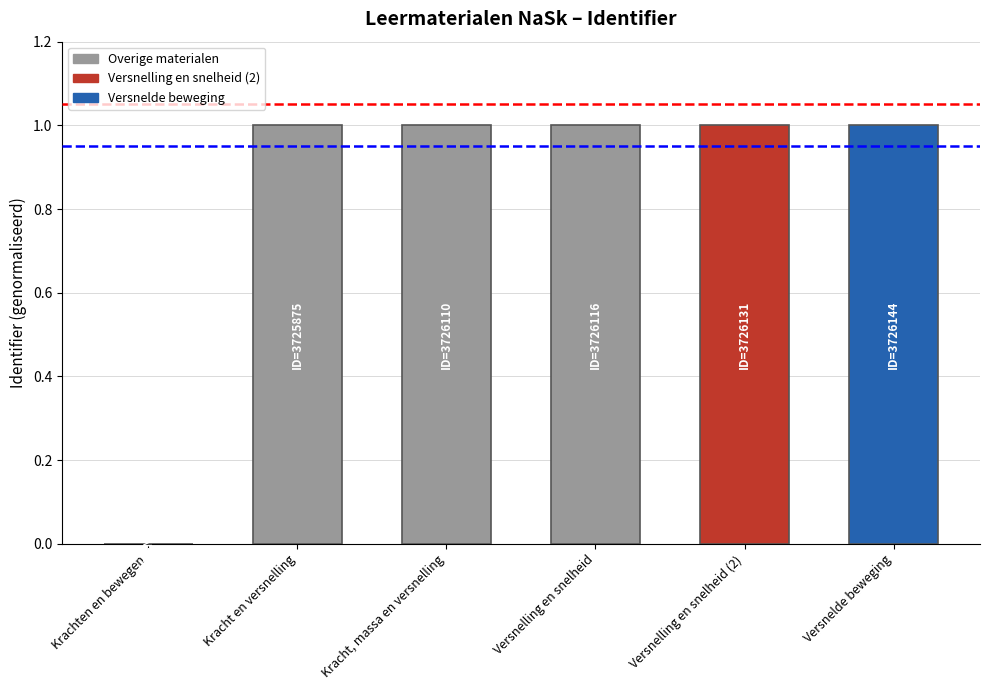

True or false: the data shows 1.0 at Versnelde beweging.

True